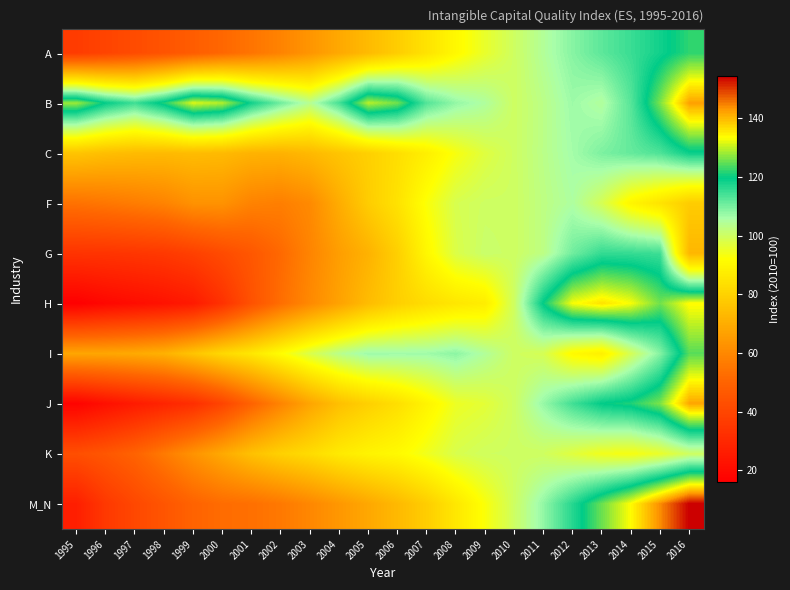

Which category has the lowest value across all series?

1995